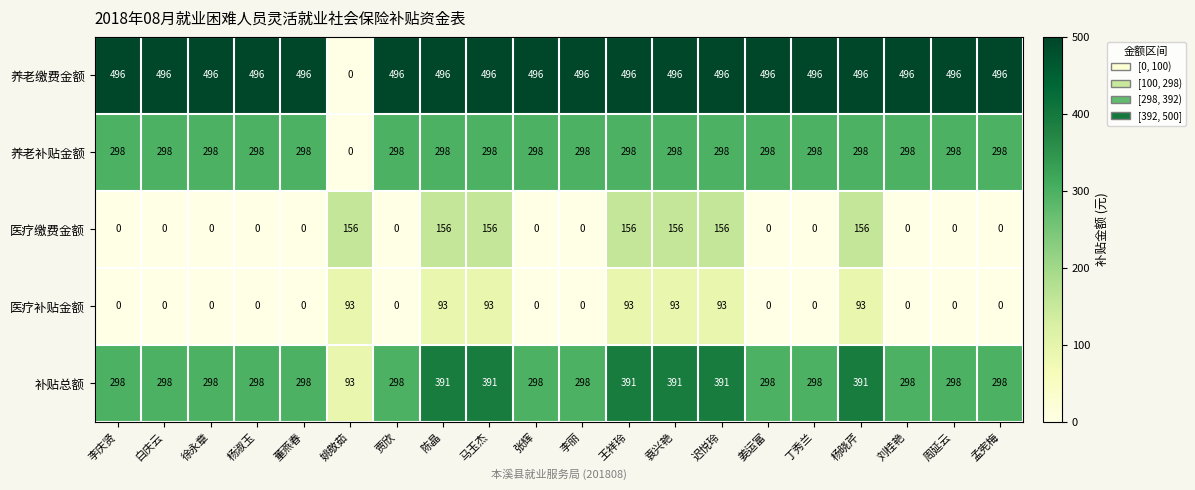

The 医疗补贴金额 series shows 93 at 迟悦玲. True or false?

True